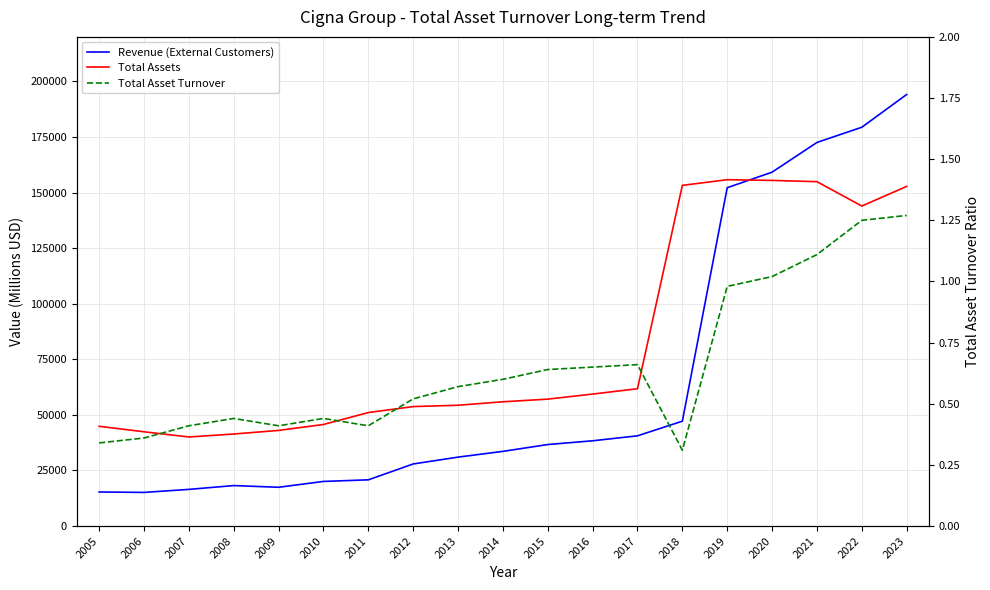

Between 2007 and 2008, which is larger?

2008